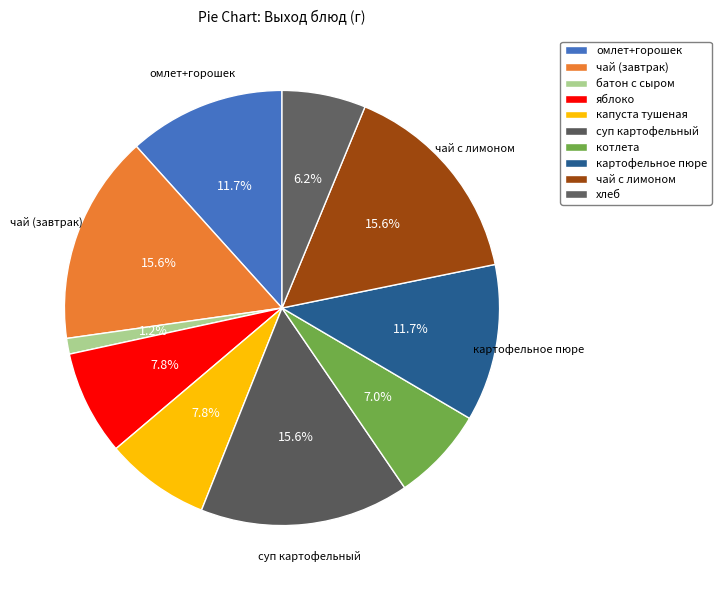

Which category has the smallest portion of the pie?

батон с сыром